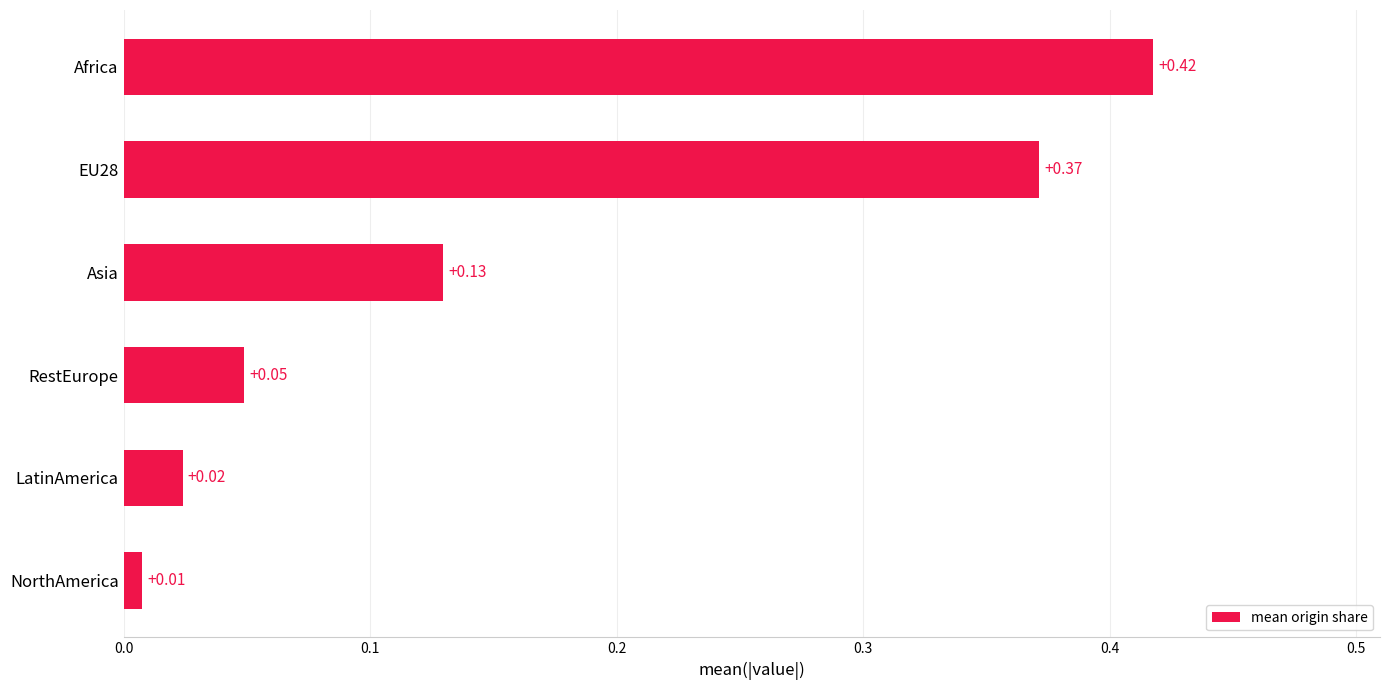

Rank the categories by value from highest to lowest.

Africa, EU28, Asia, RestEurope, LatinAmerica, NorthAmerica